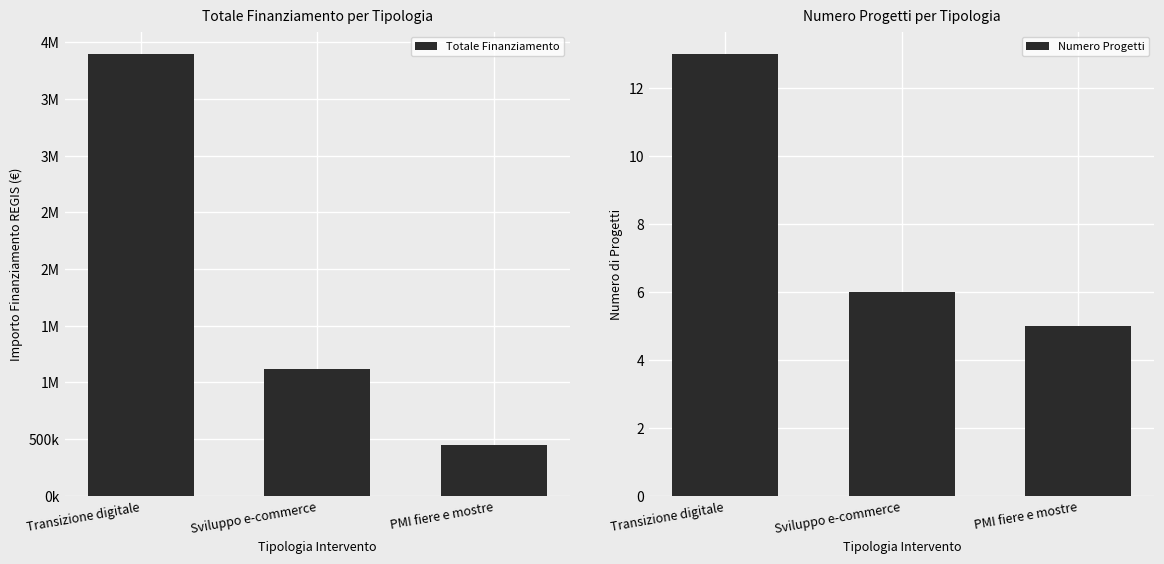

Reading left to right, list all the values displayed in this chart.

Totale Finanziamento: Transizione digitale=3900000	Sviluppo e-commerce=1120000	PMI fiere e mostre=450000
Numero Progetti: Transizione digitale=13	Sviluppo e-commerce=6	PMI fiere e mostre=5